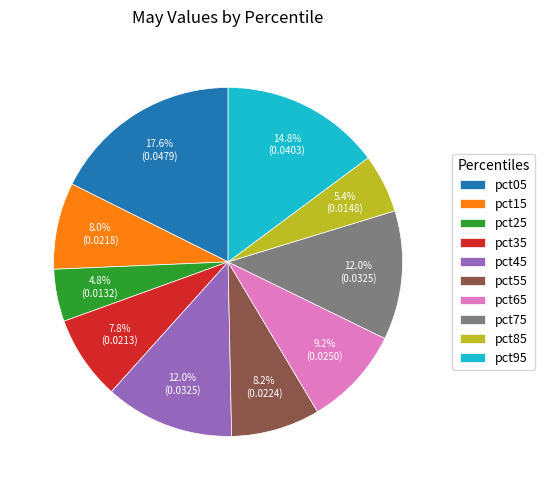

The pct55 slice represents 1% of the pie. True or false?

False